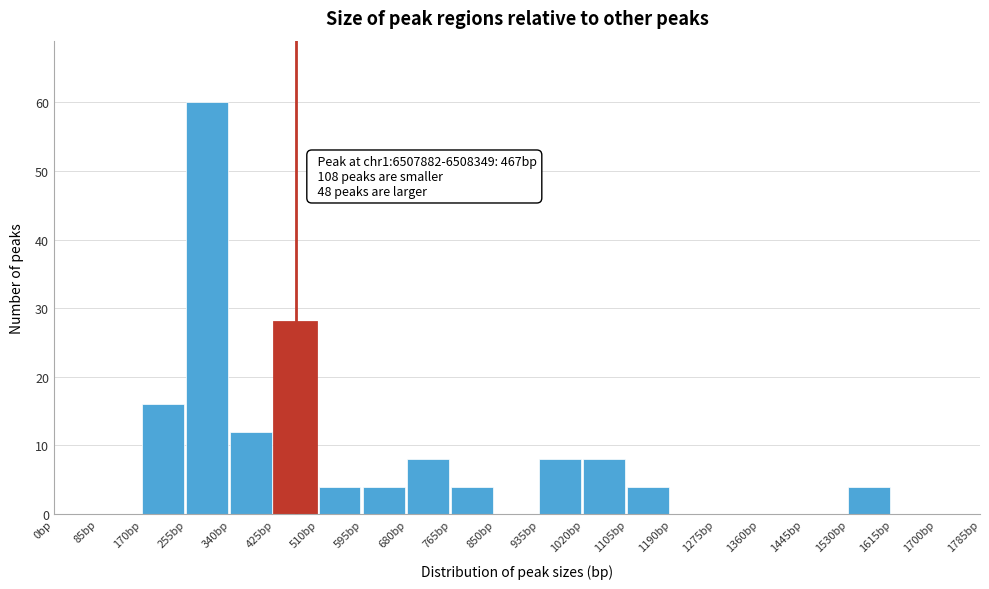

Over which range of the x-axis is the bar tallest?

255 to 340